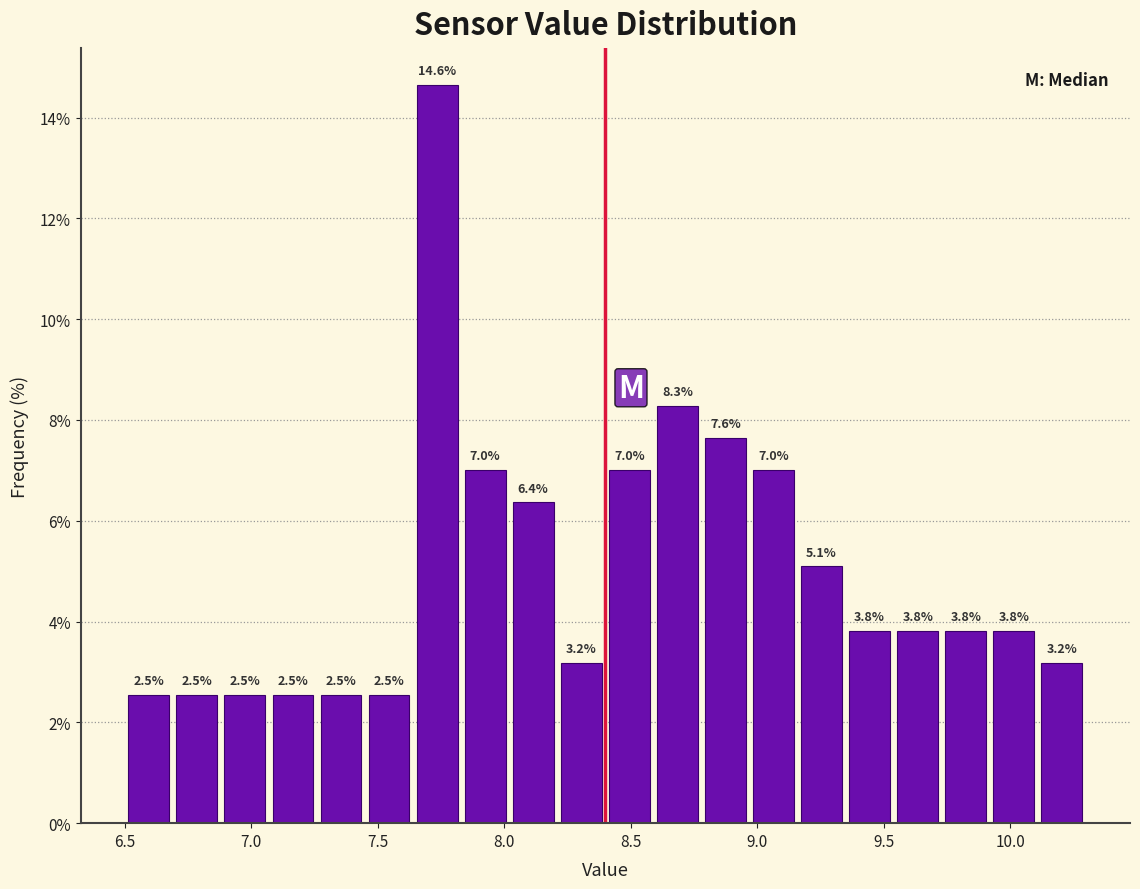

Around what value on the x-axis is the tallest bar? Give the approximate position of its centre, as read against the axis.

7.75